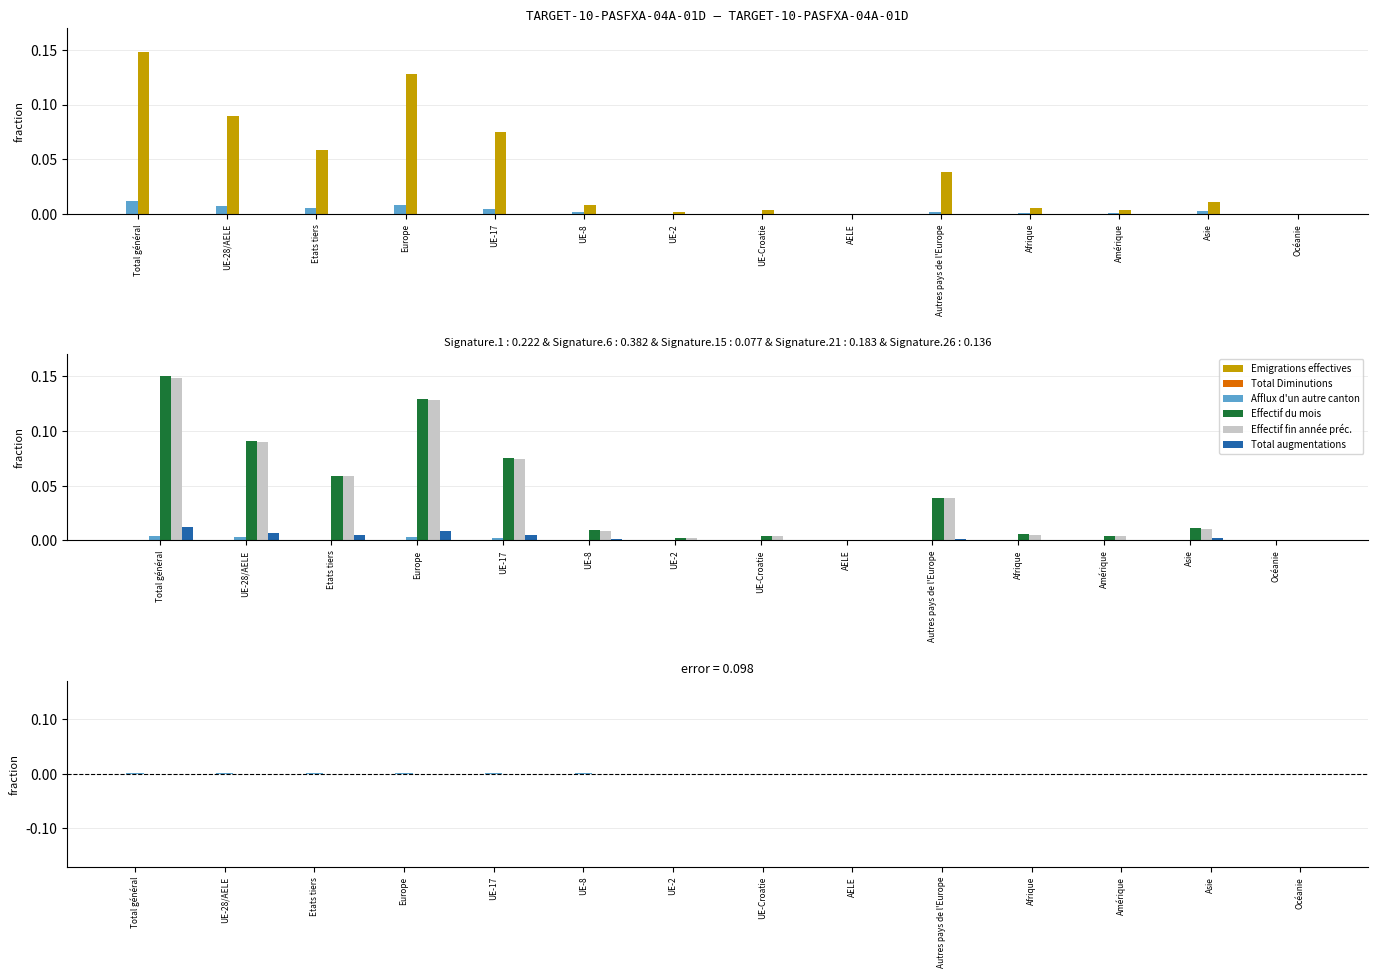

Where is Afflux d'un autre canton nearest to the value 0?

Océanie